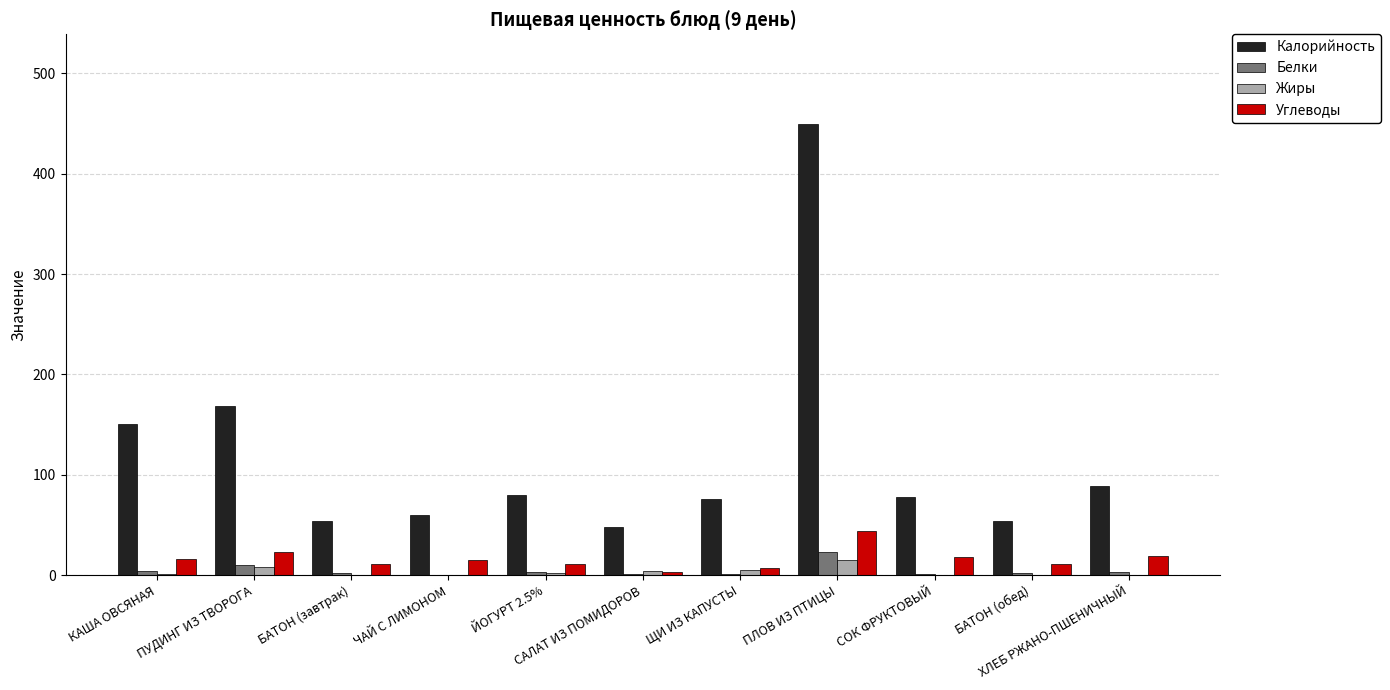

What is the maximum value for Жиры?

15.3